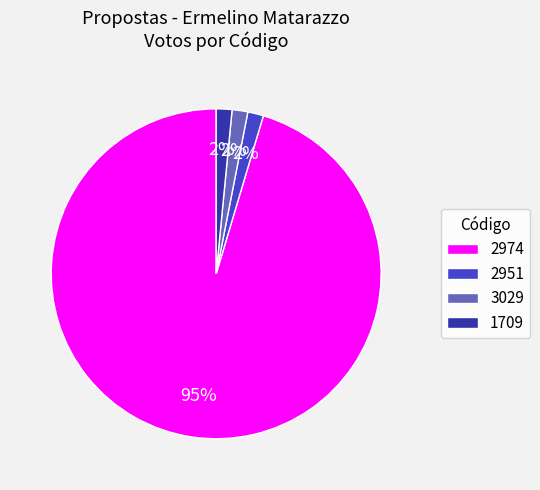

Which slice is the largest?

2974